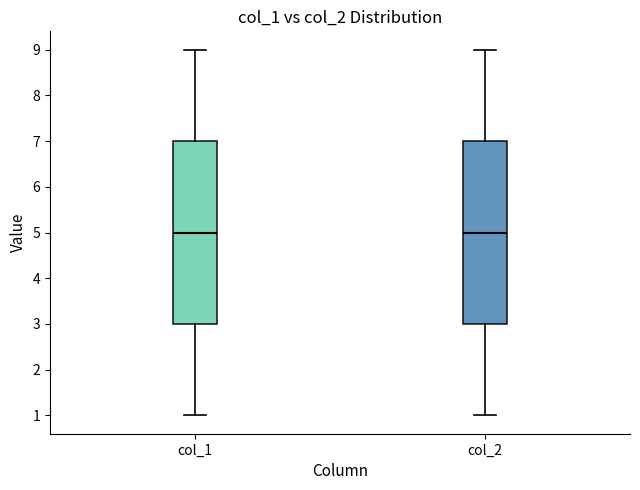

Reading left to right, read every box against the y-axis: the position of its median line, the range the box covers, and the ends of its whiskers. The values are not printed on the chart, so give them approximately, as read against the axis.

col_1: median 5, box 3 to 7, whiskers 1 to 9
col_2: median 5, box 3 to 7, whiskers 1 to 9